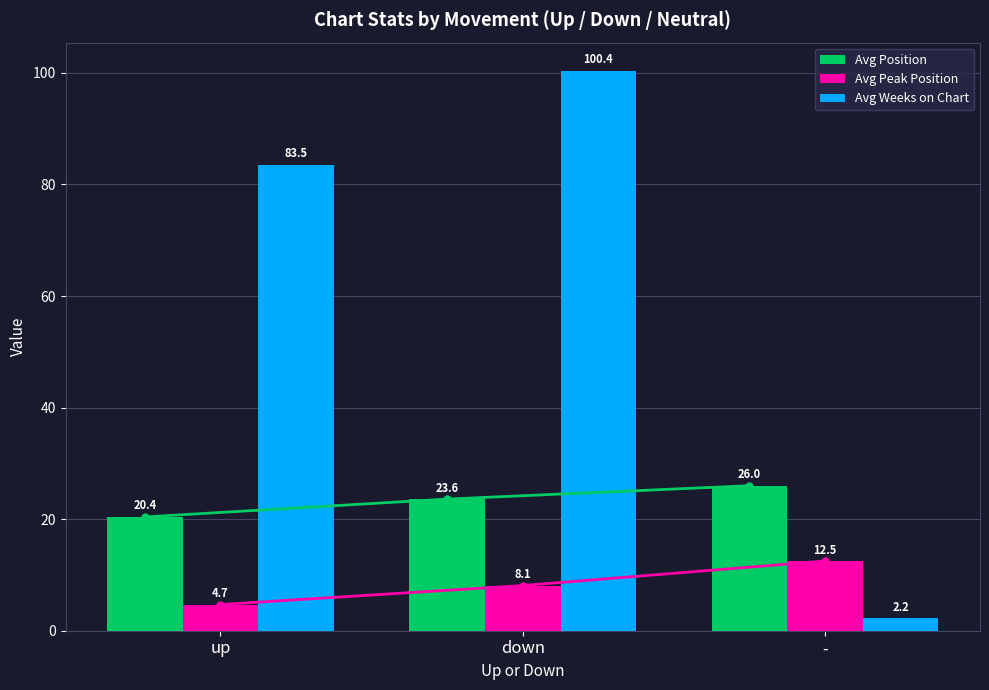

Is it true that Avg Position equals 20.4 at up?

True